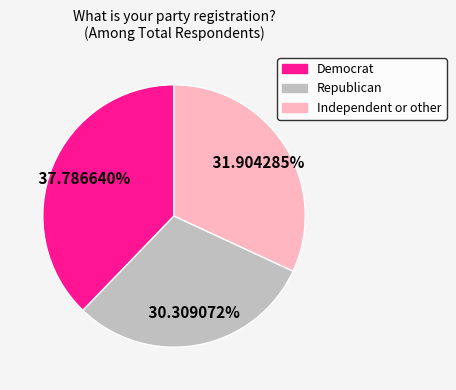

Combined, what portion of the pie is Democrat and Republican?

68.1%